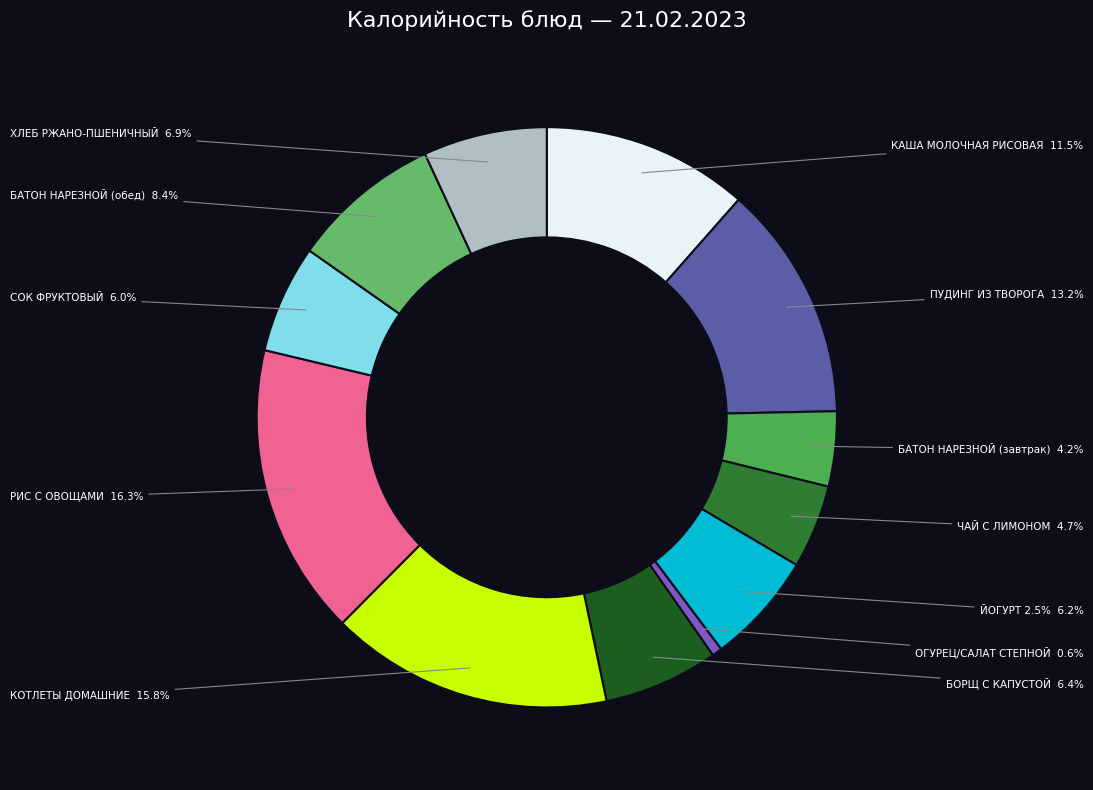

What percentage do КОТЛЕТЫ ДОМАШНИЕ and ХЛЕБ РЖАНО-ПШЕНИЧНЫЙ together represent?

22.7%